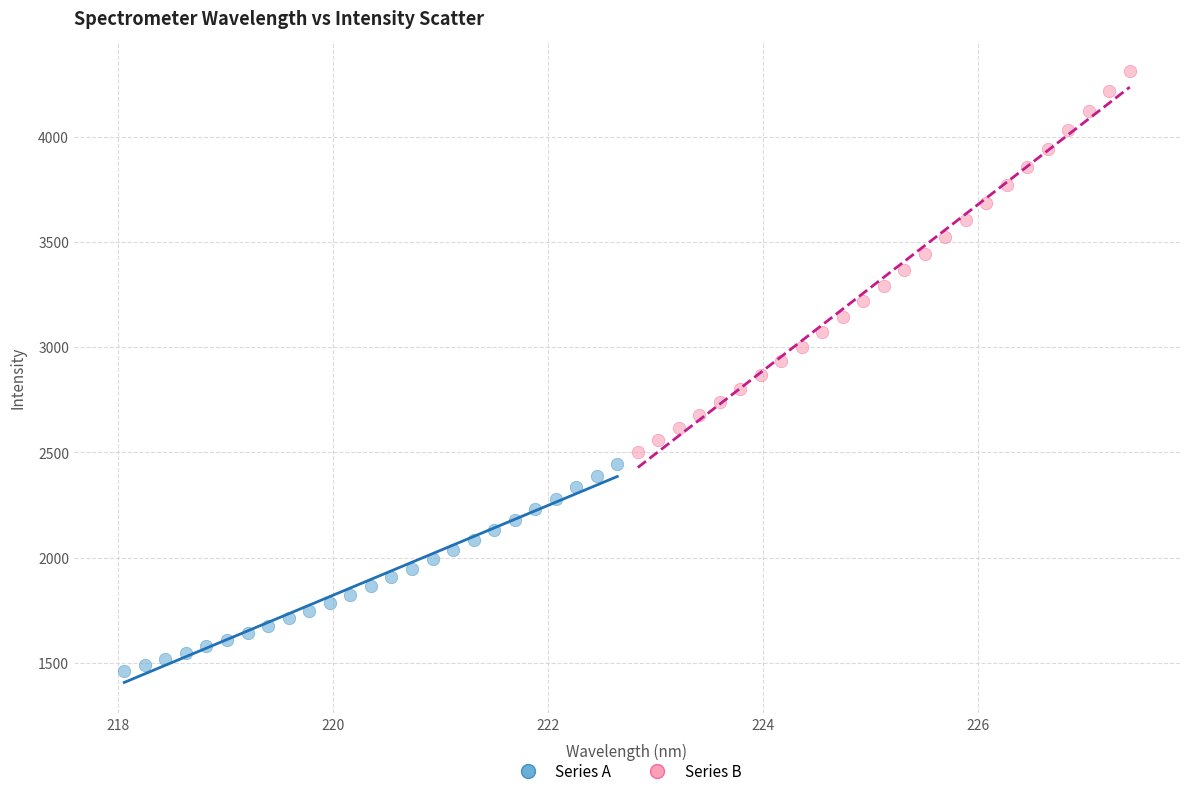

Which series reaches the minimum Y coordinate?

Series A